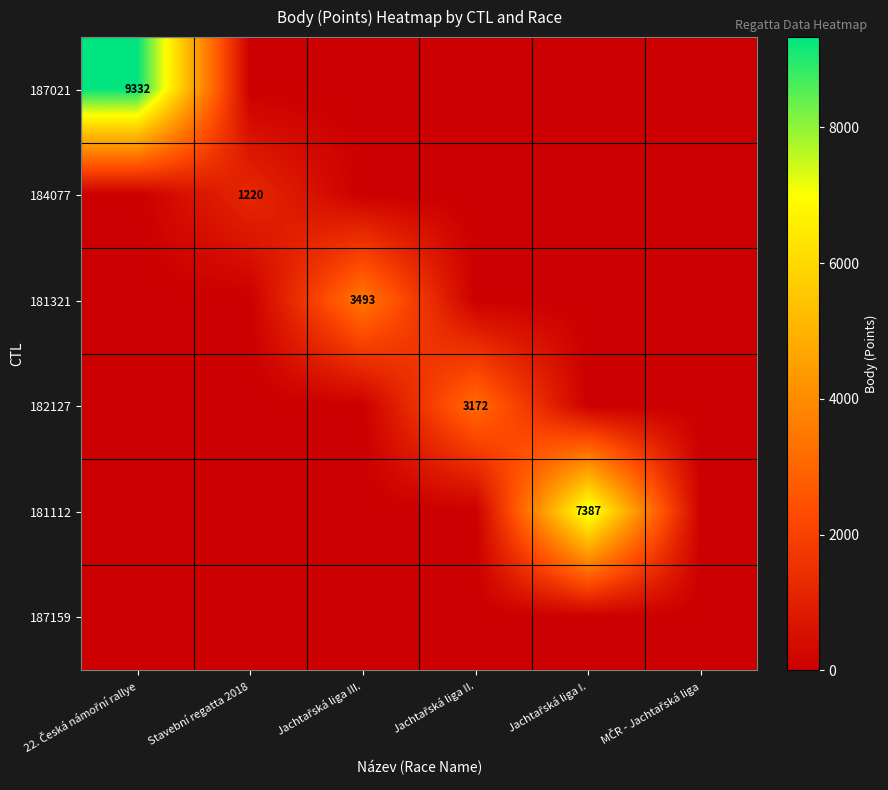

True or false: 184077 has a value of 811 at Stavební regatta 2018.

False